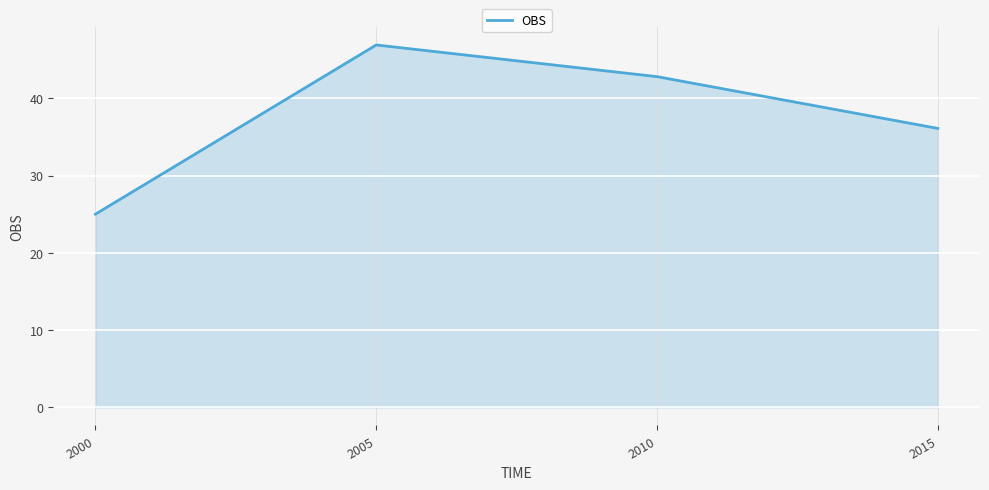

Reading right to left, transcribe all the data shown in this chart.

36.1	42.8	46.9	25.0